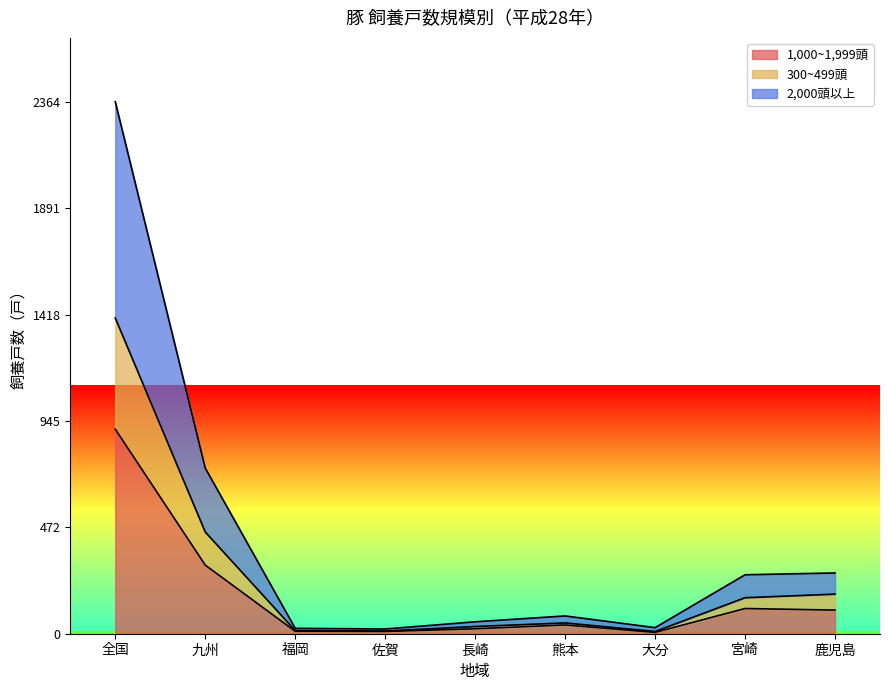

True or false: 300~499頭 and 2,000頭以上 cross at least once.

False